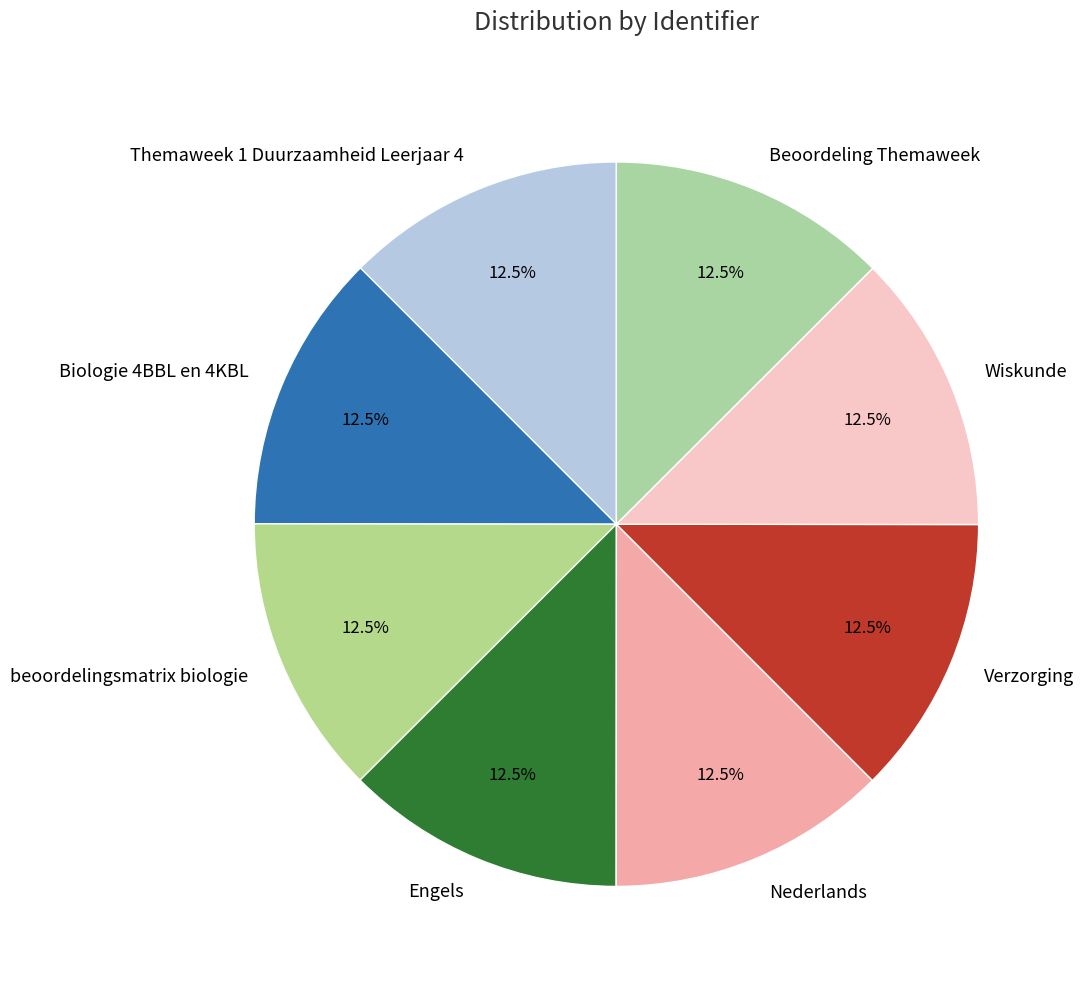

Approximately how many times larger is the value at Engels compared to Nederlands?

1.0